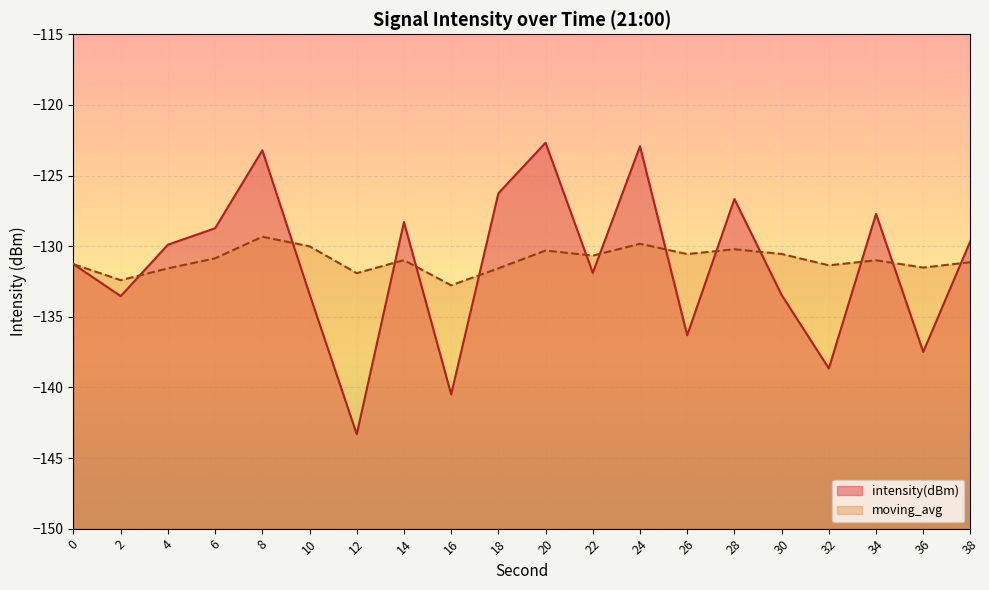

Reading right to left, list all the values displayed in this chart.

intensity(dBm): 38=-129.6	36=-137.5	34=-127.7	32=-138.7	30=-133.5	28=-126.7	26=-136.3	24=-122.9	22=-131.9	20=-122.7	18=-126.3	16=-140.5	14=-128.3	12=-143.3	10=-133.4	8=-123.2	6=-128.7	4=-129.9	2=-133.5	0=-131.3
moving_avg: 38=-131.1	36=-131.5	34=-131.0	32=-131.4	30=-130.6	28=-130.2	26=-130.6	24=-129.8	22=-130.7	20=-130.3	18=-131.6	16=-132.8	14=-131.0	12=-131.9	10=-130.0	8=-129.3	6=-130.9	4=-131.6	2=-132.4	0=-131.3